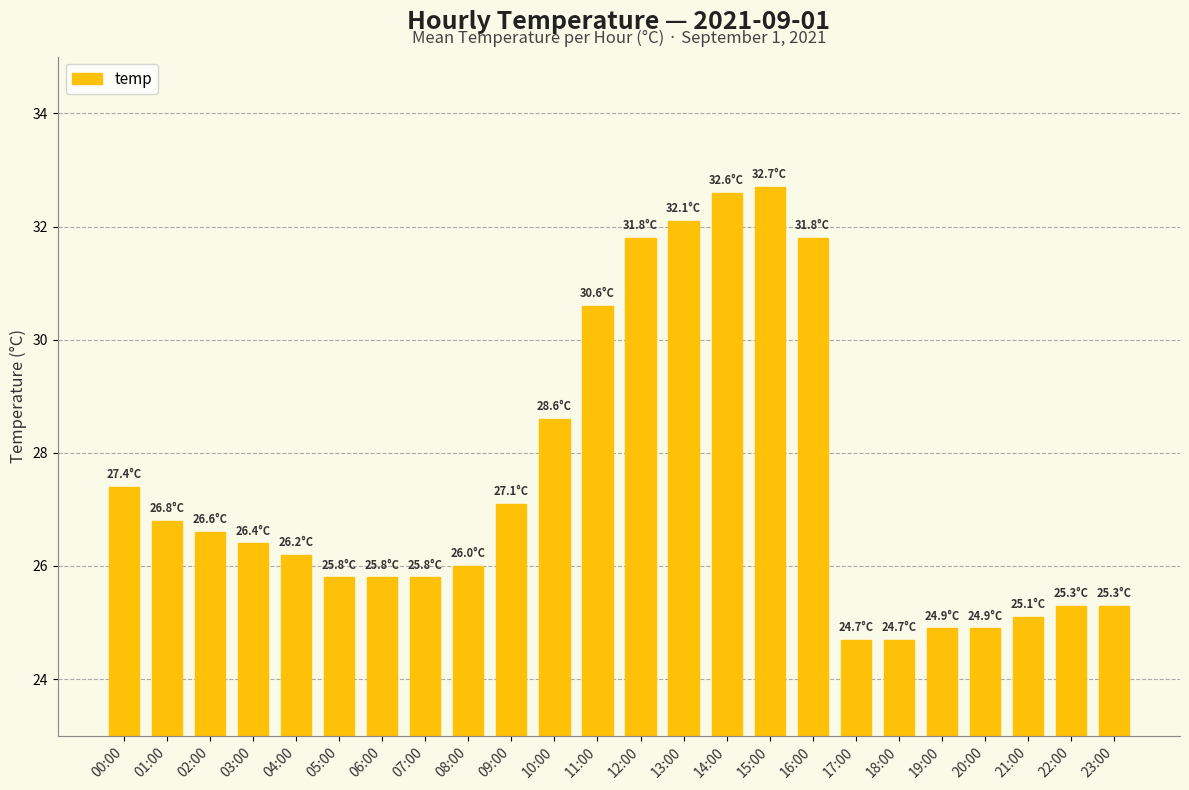

What is the sum of all values?

659.0